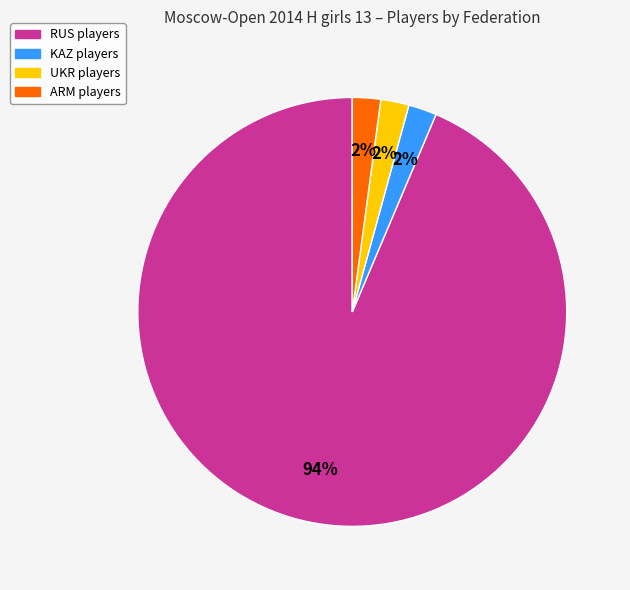

Is there any slice that represents more than half of the pie?

Yes